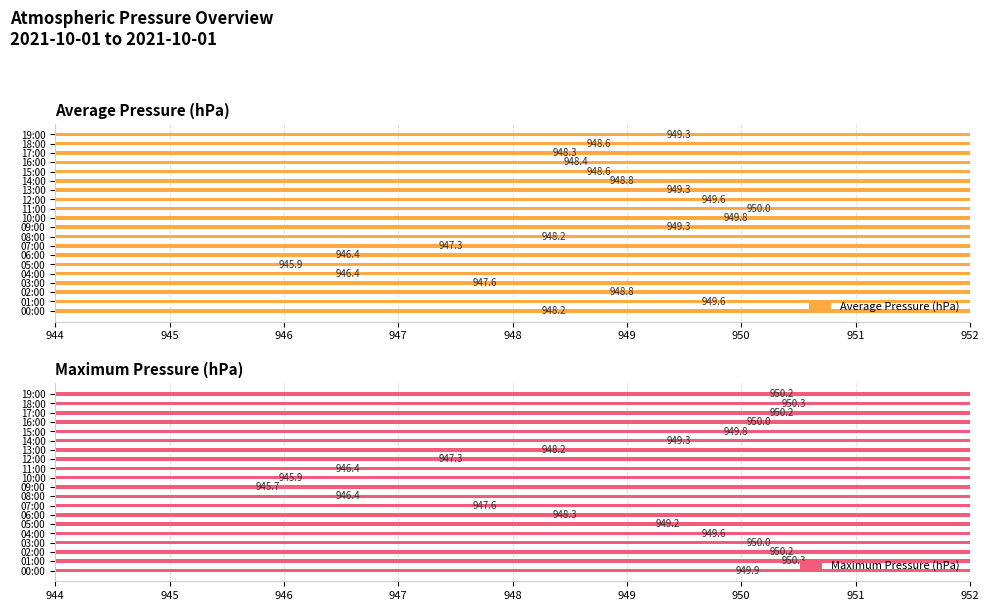

How many values in the Average Pressure (hPa) series are below 948?

5